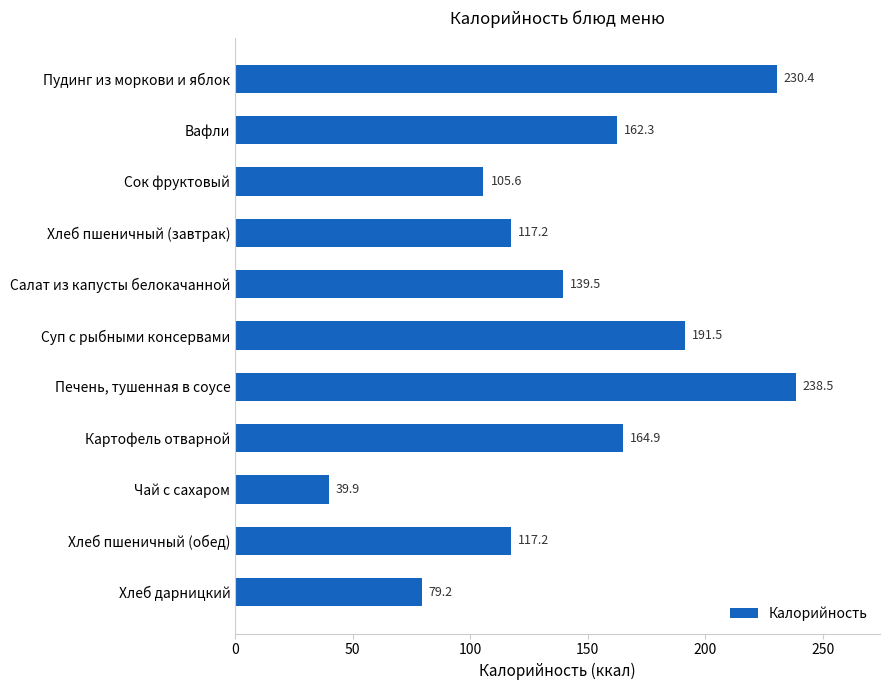

Reading top to bottom, transcribe all the data shown in this chart.

230.4	162.3	105.6	117.2	139.5	191.5	238.5	164.9	39.9	117.2	79.2